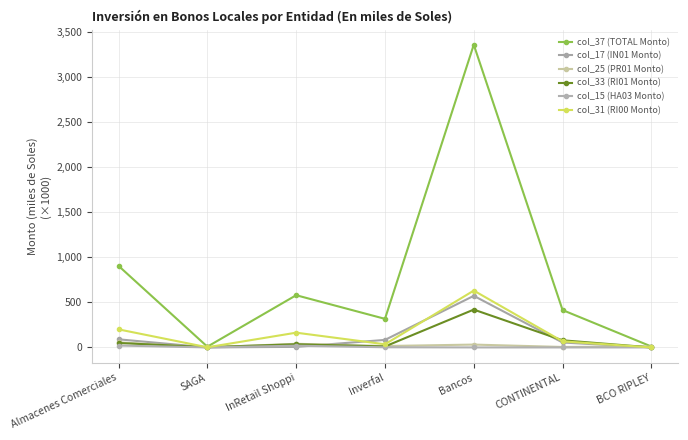

How many times do col_17 (IN01 Monto) and col_33 (RI01 Monto) cross each other?

3